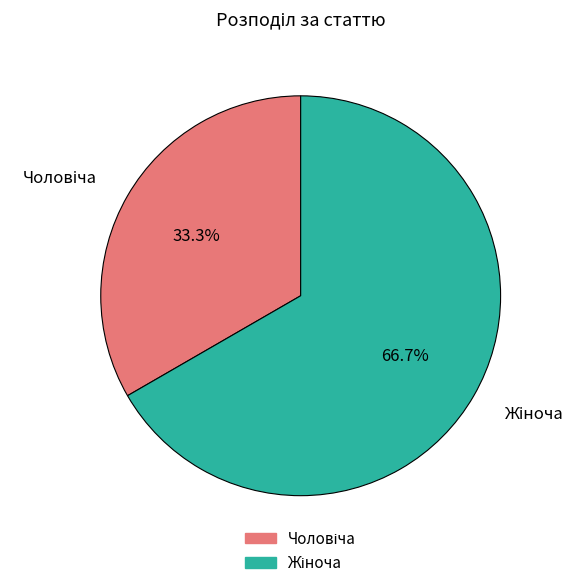

Does any single category account for the majority?

Yes